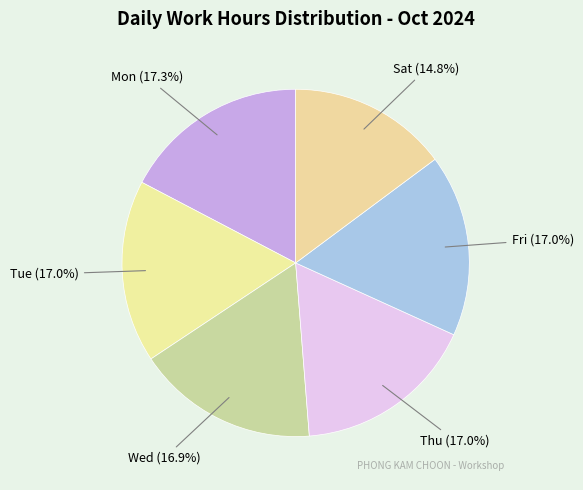

What is the total percentage of Tue and Sat?

31.8%